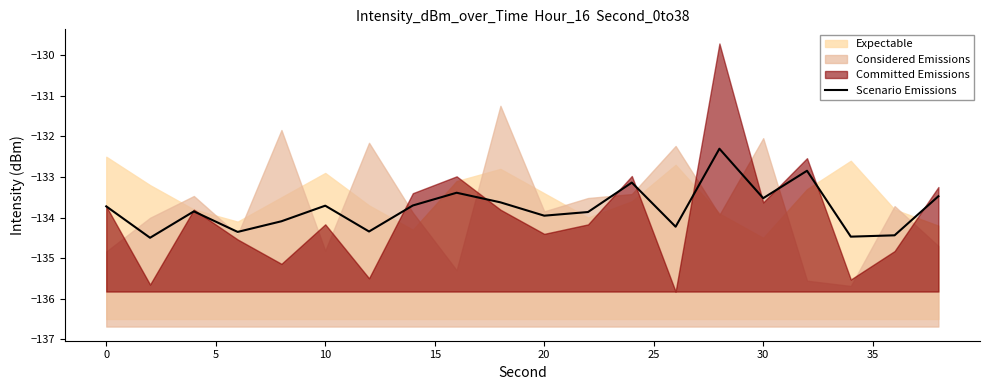

Is it true that Scenario Emissions equals -230.9 at 30?

False